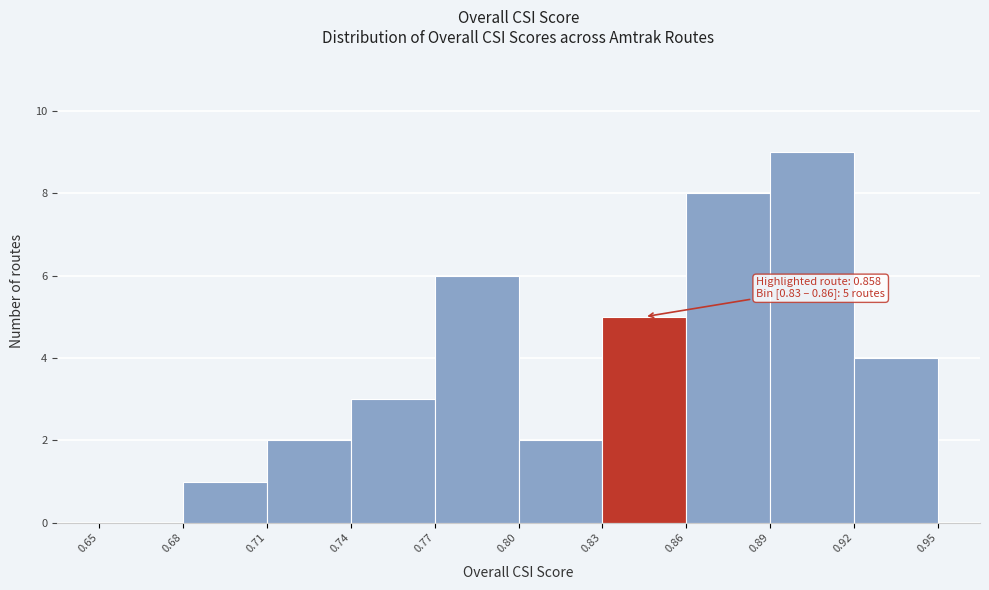

Over which range of the x-axis is the bar tallest?

0.89 to 0.92